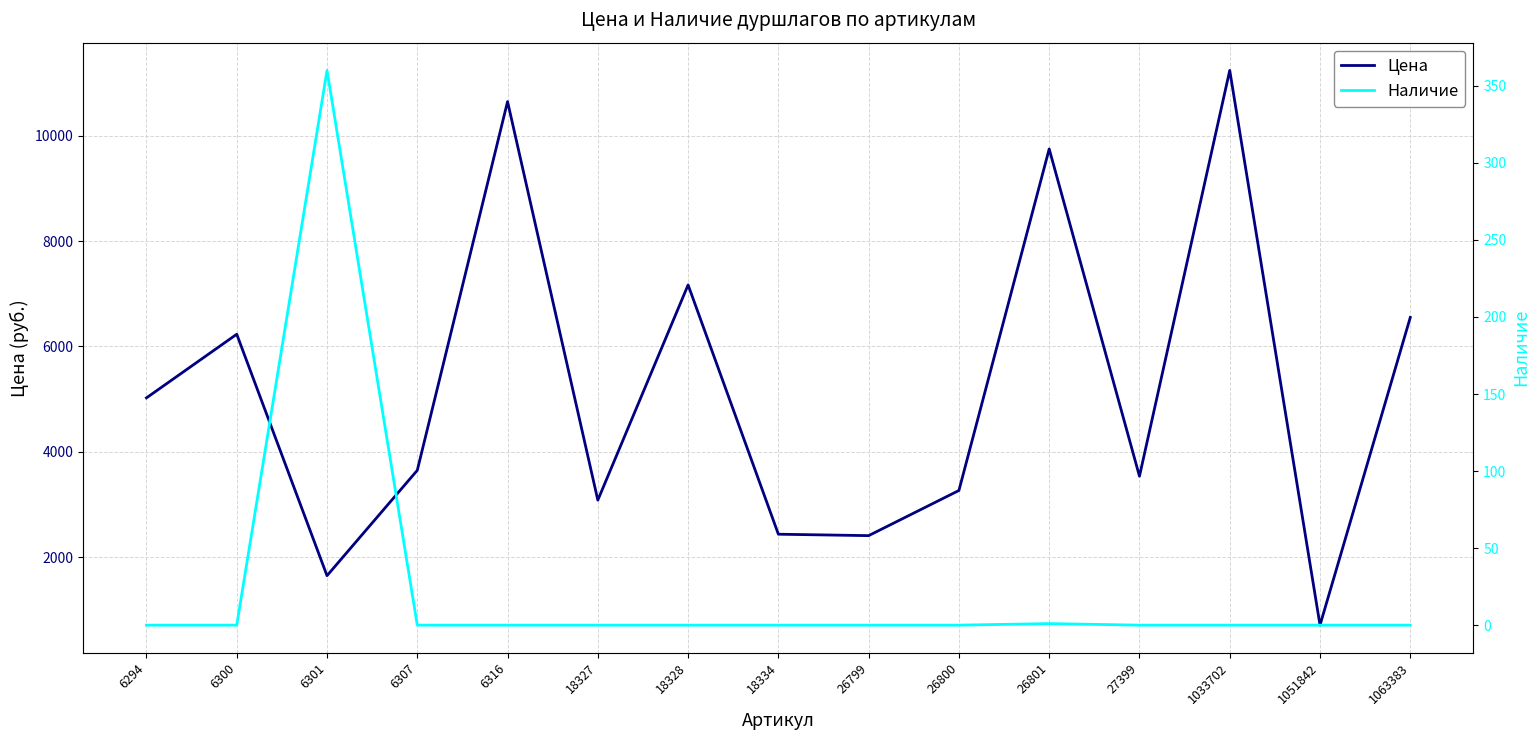

List the series in order of their overall mean, highest first.

Цена, Наличие